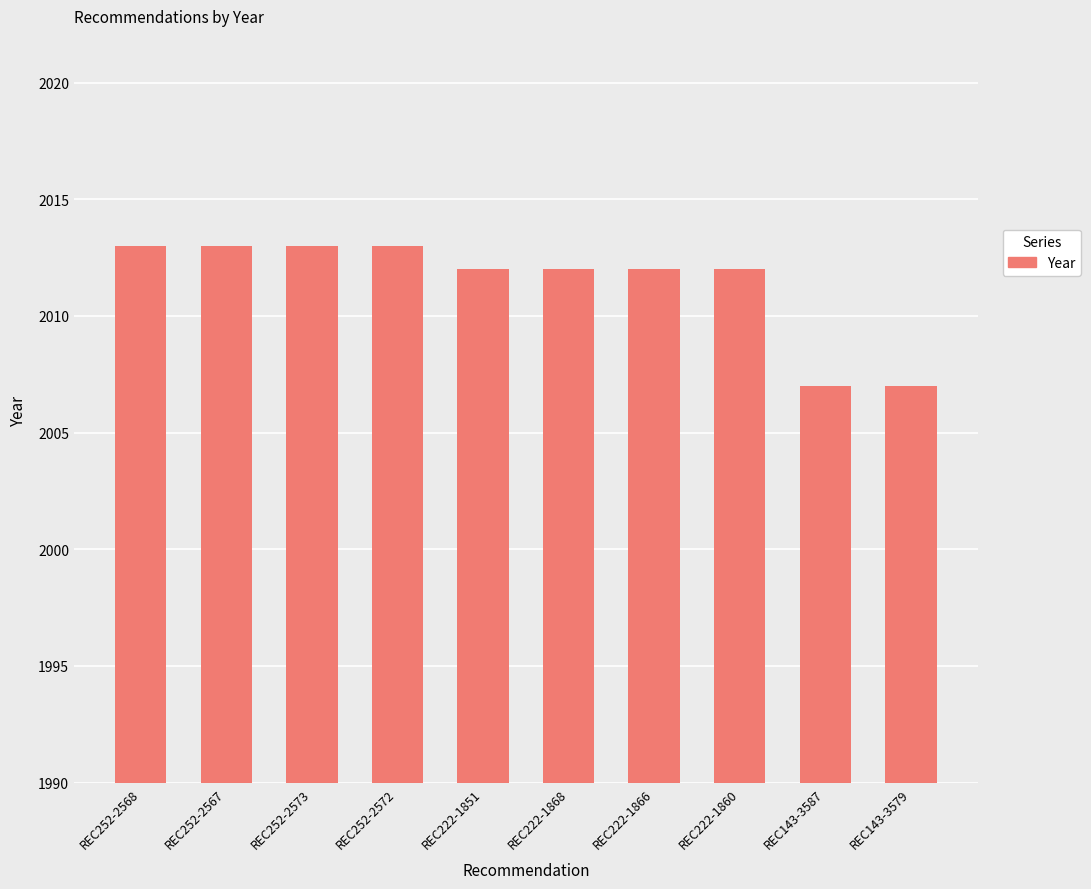

Does the chart contain any negative values?

No